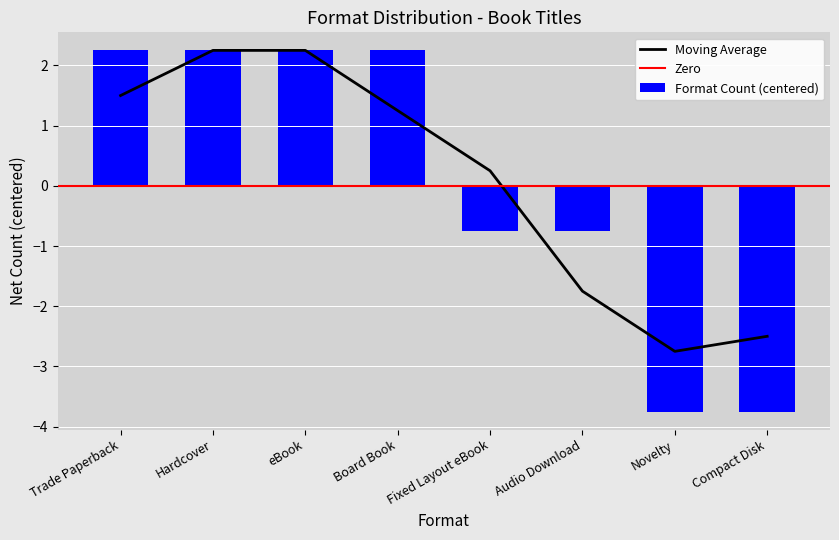

Is it true that the value at Fixed Layout eBook is -0.3?

False